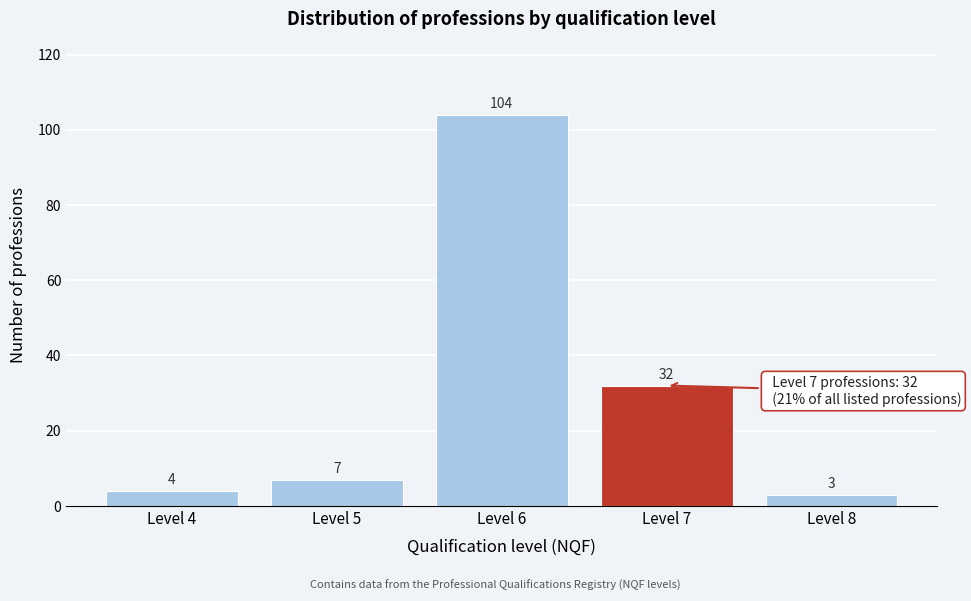

Reading left to right, extract all data points from this chart.

4	7	104	32	3